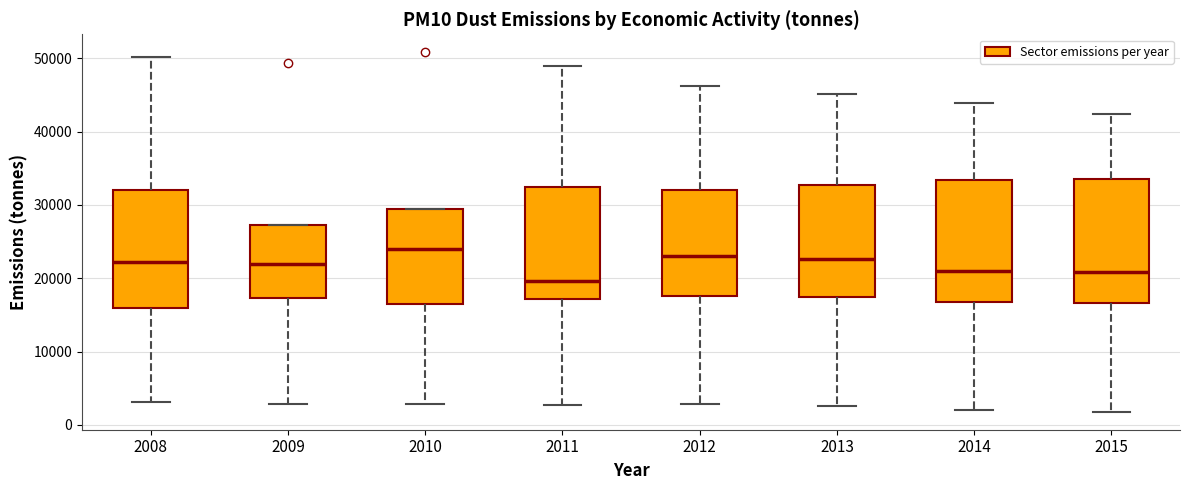

Reading left to right, transcribe this box plot: for each box, give where its median line is, the range the box spans, and where its two whiskers end, as read against the y-axis. The values are not printed on the chart, so give them approximately, as read against the axis.

2008: median 22000, box 16000 to 32000, whiskers 3000 to 50000
2009: median 22000, box 17000 to 27000, whiskers 3000 to 27000
2010: median 24000, box 16000 to 30000, whiskers 3000 to 30000
2011: median 20000, box 17000 to 32000, whiskers 3000 to 49000
2012: median 23000, box 18000 to 32000, whiskers 3000 to 46000
2013: median 23000, box 17000 to 33000, whiskers 3000 to 45000
2014: median 21000, box 17000 to 33000, whiskers 2000 to 44000
2015: median 21000, box 17000 to 33000, whiskers 2000 to 42000